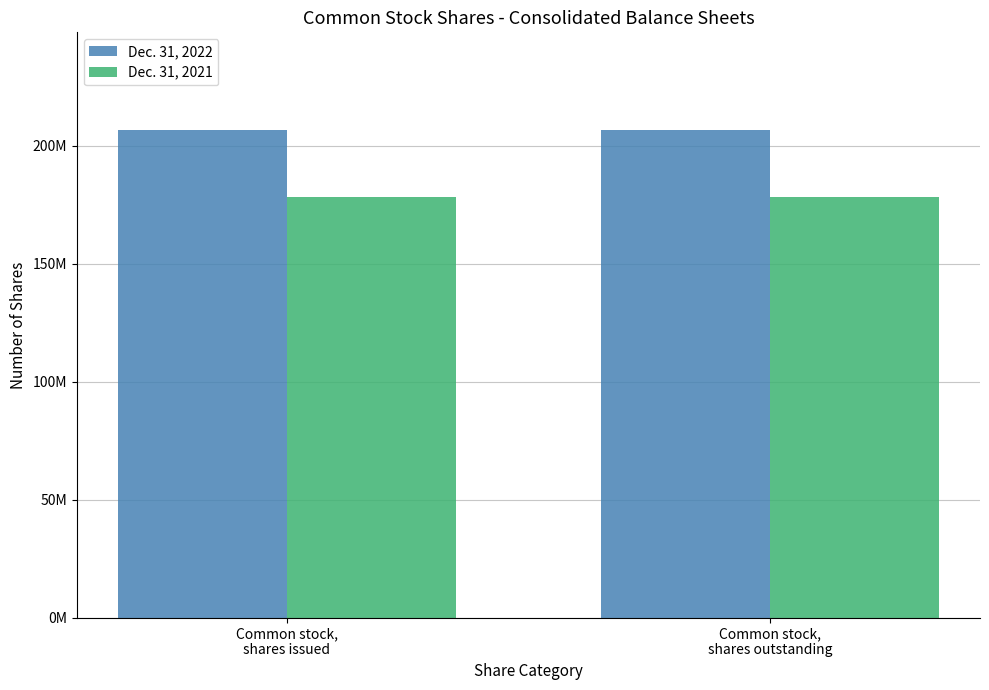

At which label does Dec. 31, 2021 reach its minimum?

Common stock,
shares issued